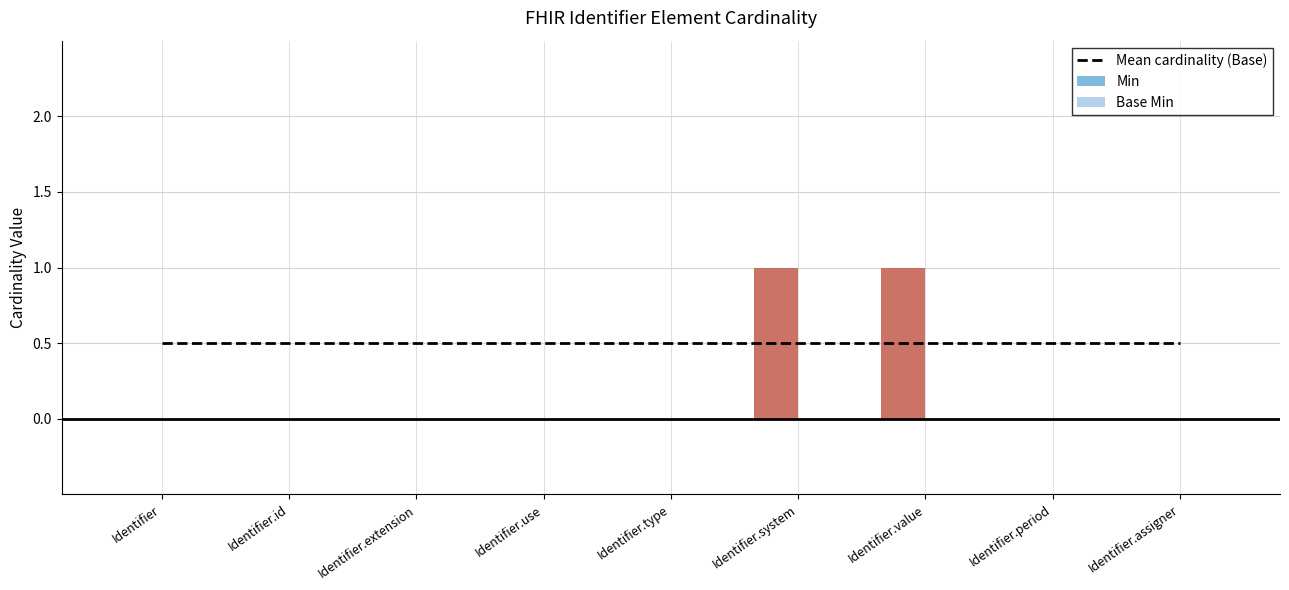

Between Identifier.period and Identifier, which is larger?

Identifier.period